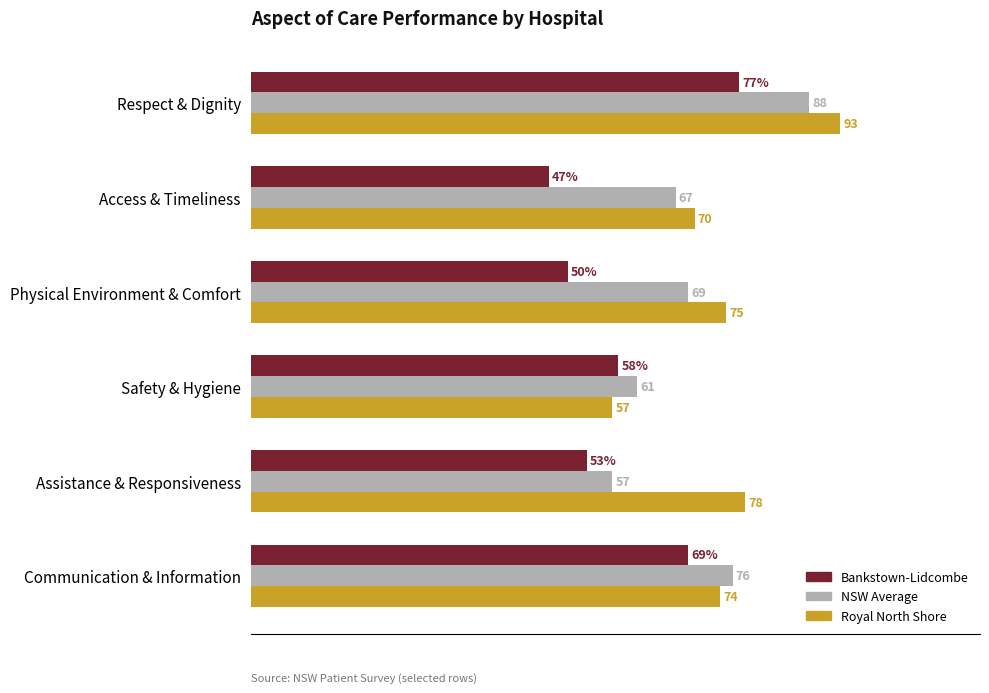

Which series has the widest spread of values?

Royal North Shore